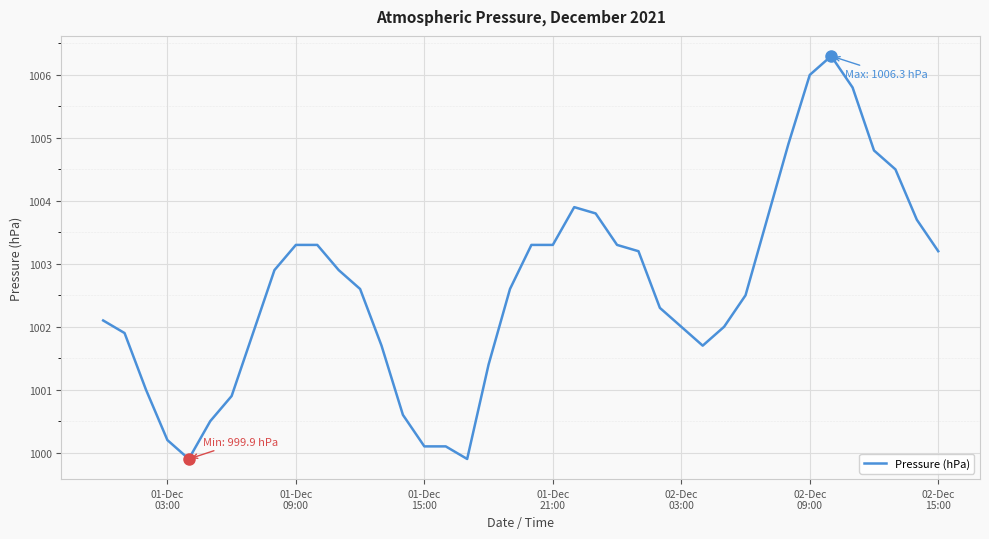

What is the smallest value displayed?

999.9